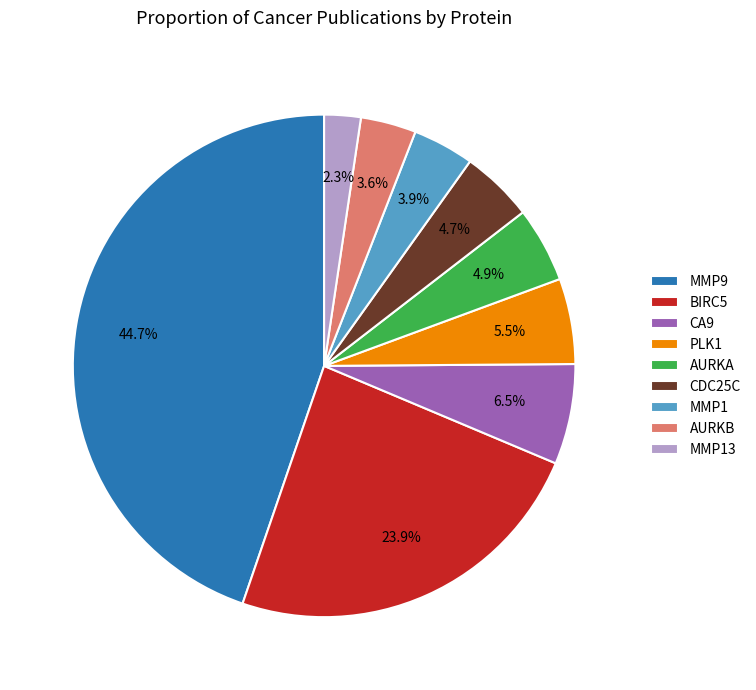

The CA9 slice represents 1% of the pie. True or false?

False